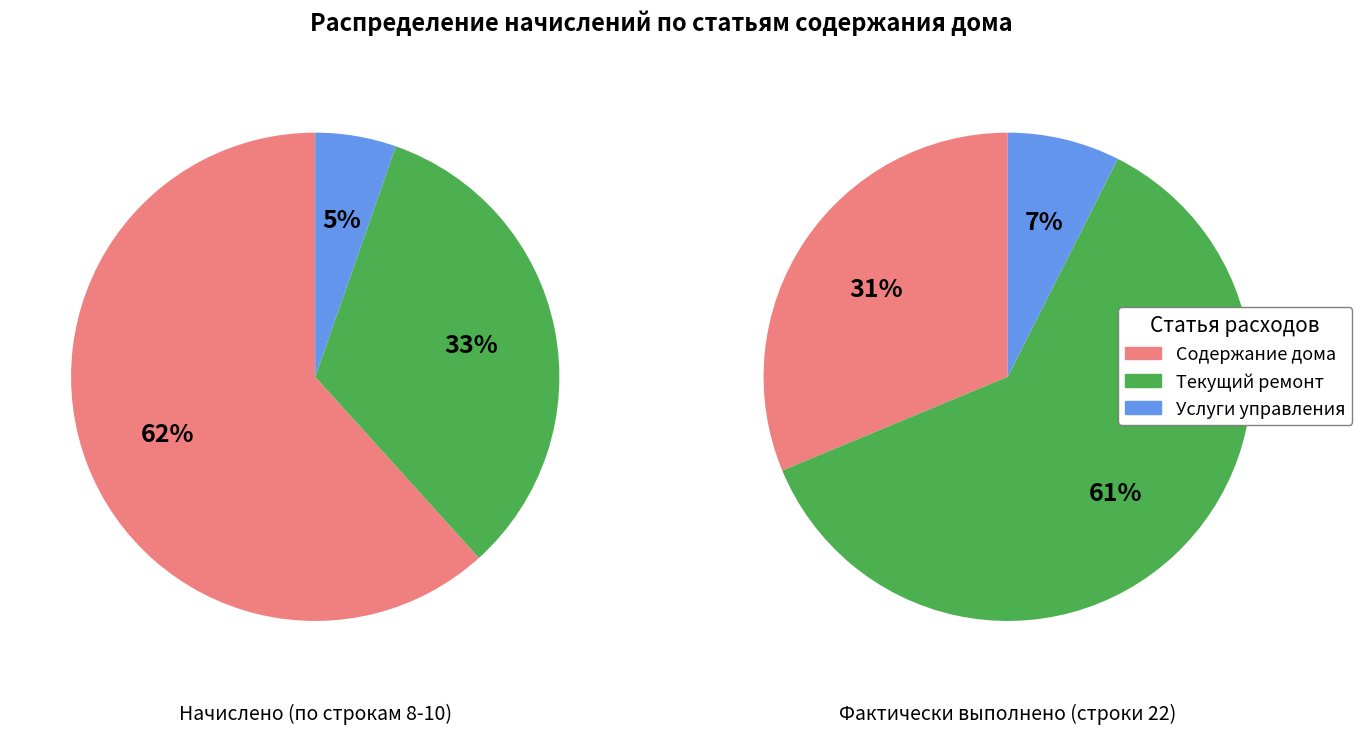

At 0, list the series in order from largest to smallest.

Начислено за содержание дома, Начислено за текущий ремонт, Начислено за услуги управления